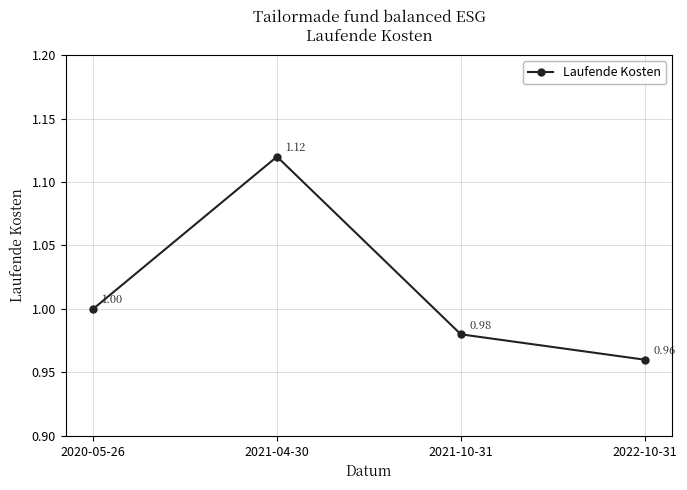

What is the smallest value displayed?

1.0